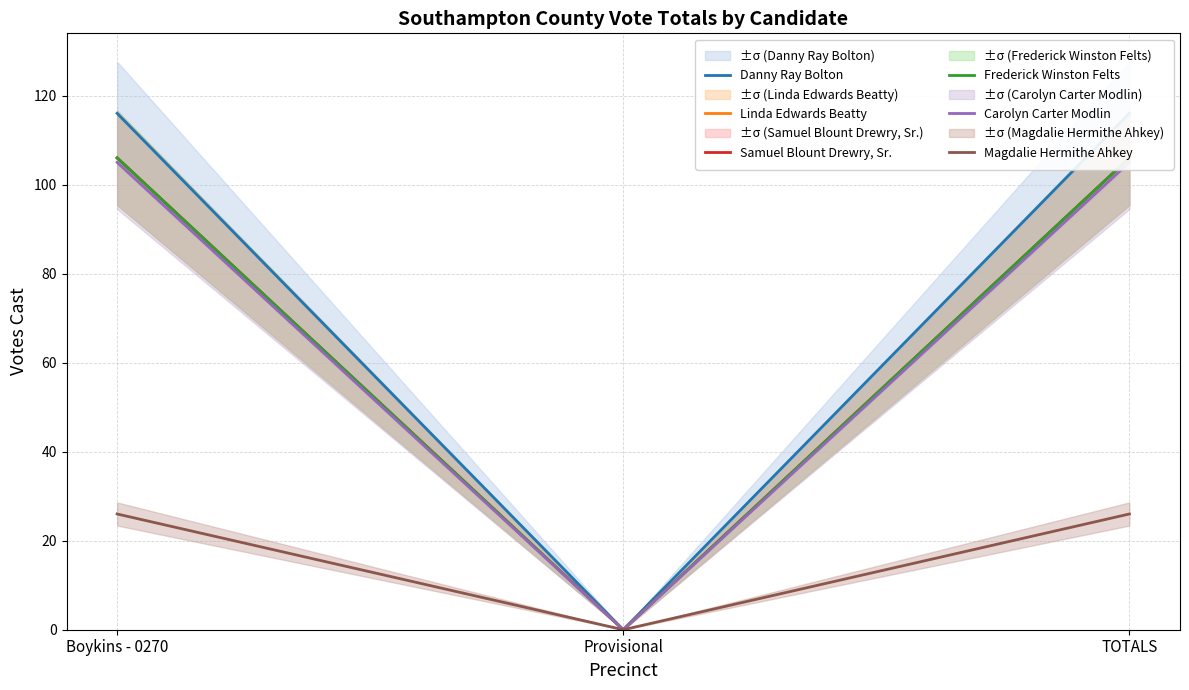

What are all the series names shown in the legend?

Danny Ray Bolton, Linda Edwards Beatty, Samuel Blount Drewry, Sr., Frederick Winston Felts, Carolyn Carter Modlin, Magdalie Hermithe Ahkey